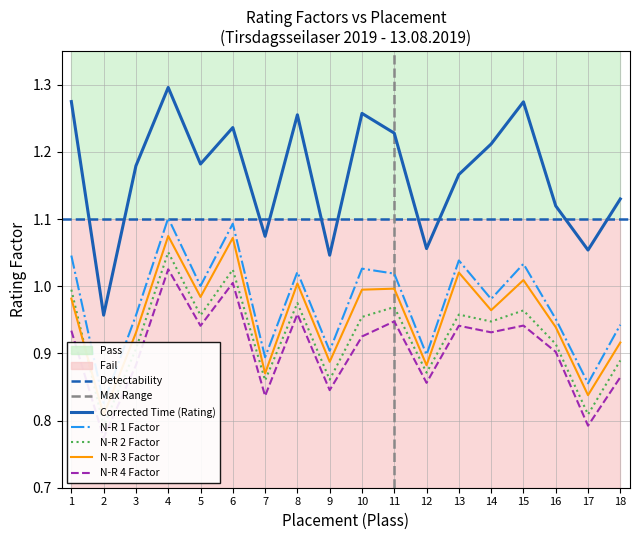

List the series in order of their peak value, highest first.

Corrected Time (Rating), N-R 1 Factor, N-R 3 Factor, N-R 2 Factor, N-R 4 Factor